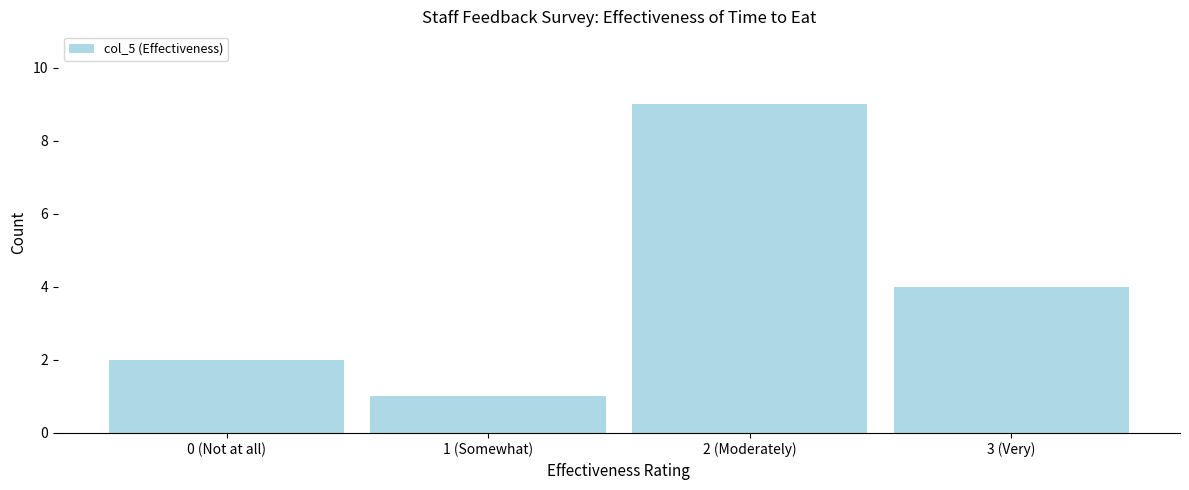

Reading left to right, transcribe all the data shown in this chart.

0 (Not at all)=2	1 (Somewhat)=1	2 (Moderately)=9	3 (Very)=4